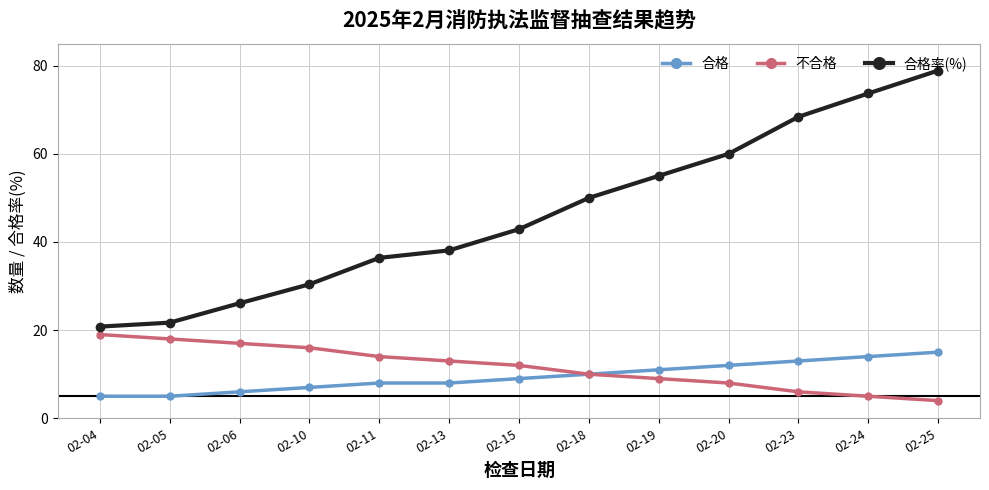

Which series has the largest total across all categories?

合格率(%)